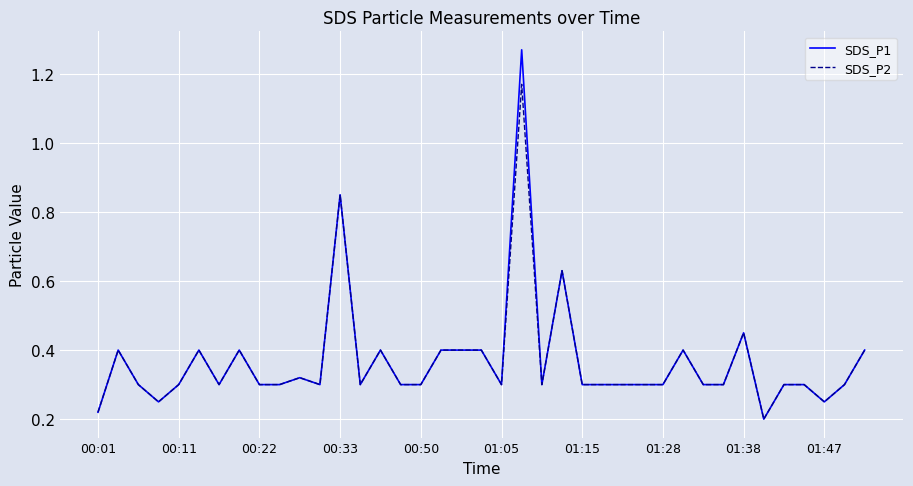

How many SDS_P1 values are between 0 and 1?

38